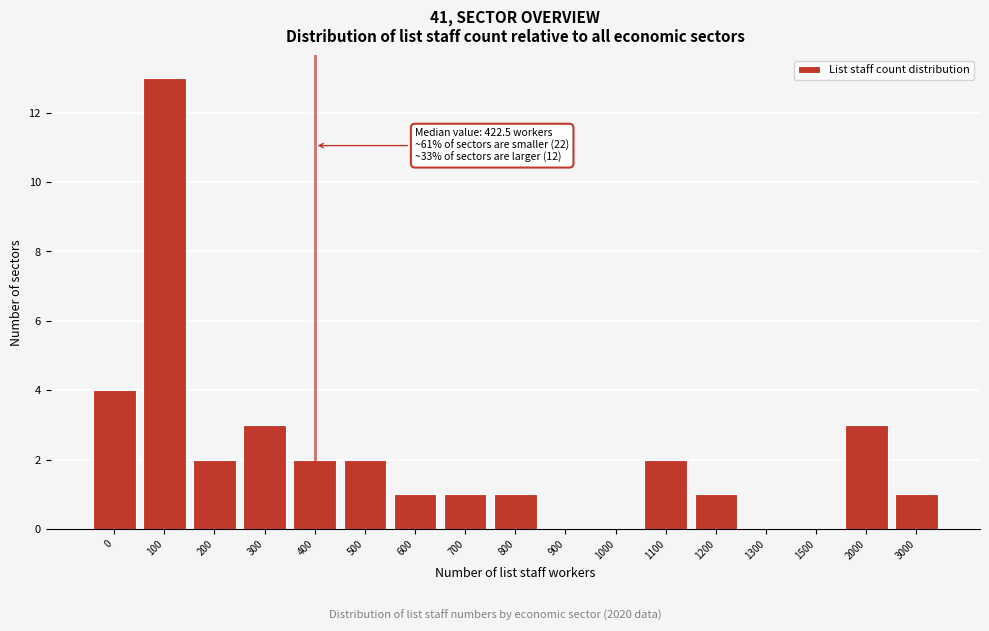

Reading right to left, list all the values displayed in this chart.

3000=1	2000=3	1500=0	1300=0	1200=1	1100=2	1000=0	900=0	800=1	700=1	600=1	500=2	400=2	300=3	200=2	100=13	0=4